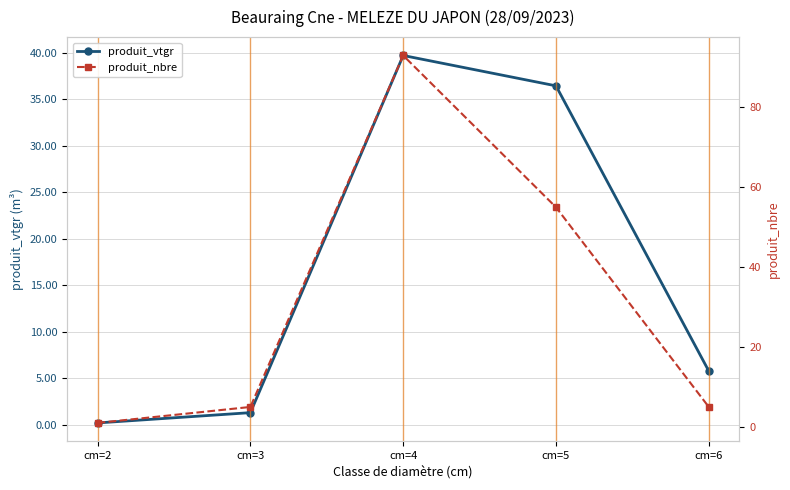

Is the value of produit_vtgr at cm=6 greater than the value of produit_nbre at cm=3?

Yes